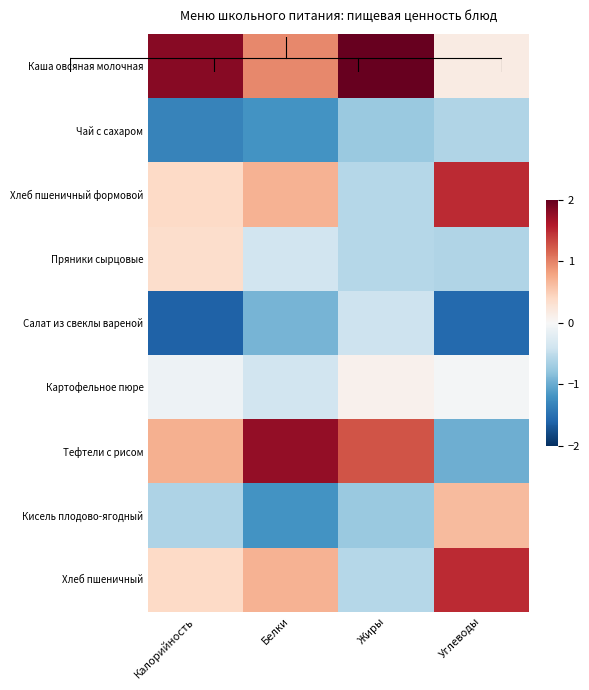

Reading left to right, what are all the values shown in this chart?

Каша овсяная молочная: Калорийность=1.8	Белки=1.0	Жиры=2.3	Углеводы=0.2
Чай с сахаром: Калорийность=-1.3	Белки=-1.2	Жиры=-0.7	Углеводы=-0.6
Хлеб пшеничный формовой: Калорийность=0.4	Белки=0.7	Жиры=-0.6	Углеводы=1.5
Пряники сырцовые: Калорийность=0.3	Белки=-0.4	Жиры=-0.6	Углеводы=-0.6
Салат из свеклы вареной: Калорийность=-1.6	Белки=-0.9	Жиры=-0.4	Углеводы=-1.6
Картофельное пюре: Калорийность=-0.1	Белки=-0.4	Жиры=0.1	Углеводы=-0.0
Тефтели с рисом: Калорийность=0.7	Белки=1.8	Жиры=1.3	Углеводы=-1.0
Кисель плодово-ягодный: Калорийность=-0.6	Белки=-1.2	Жиры=-0.7	Углеводы=0.6
Хлеб пшеничный: Калорийность=0.4	Белки=0.7	Жиры=-0.6	Углеводы=1.5